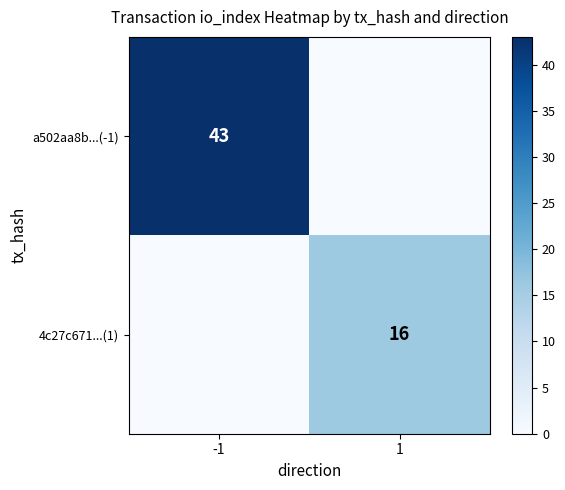

Between -1 and 1, which is larger?

-1